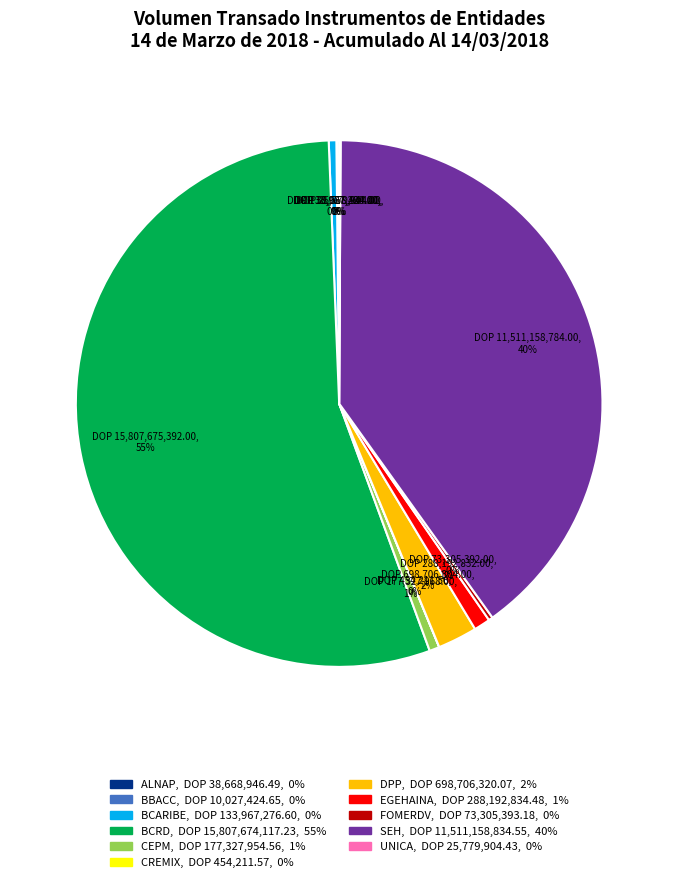

Which category has the biggest portion of the pie?

BCRD